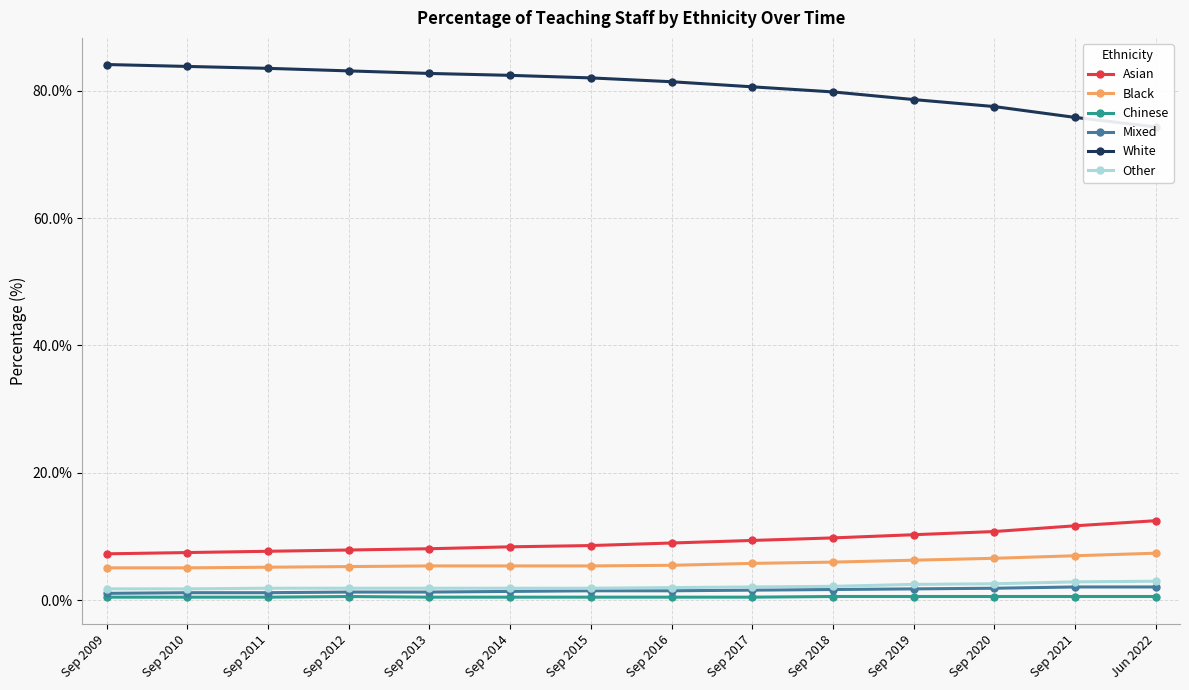

Between Jun 2022 and Sep 2017, which is larger?

Jun 2022